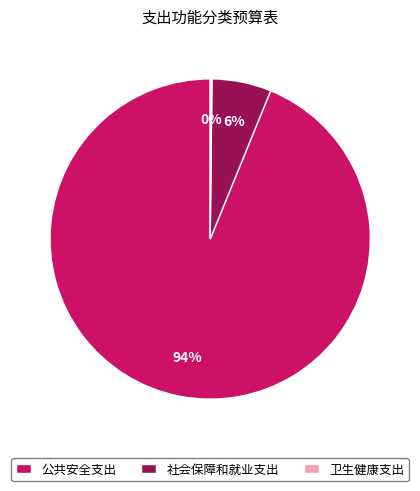

To the nearest percent, what is the difference between the largest and smallest slice percentages?

94%